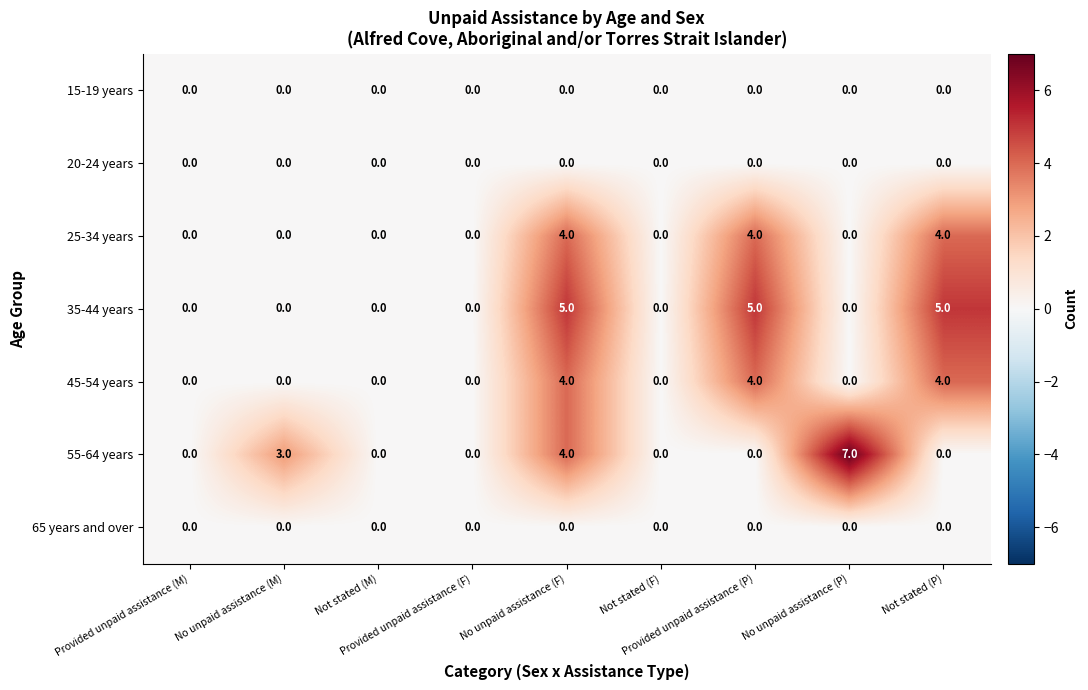

Which series has the largest total across all categories?

35-44 years